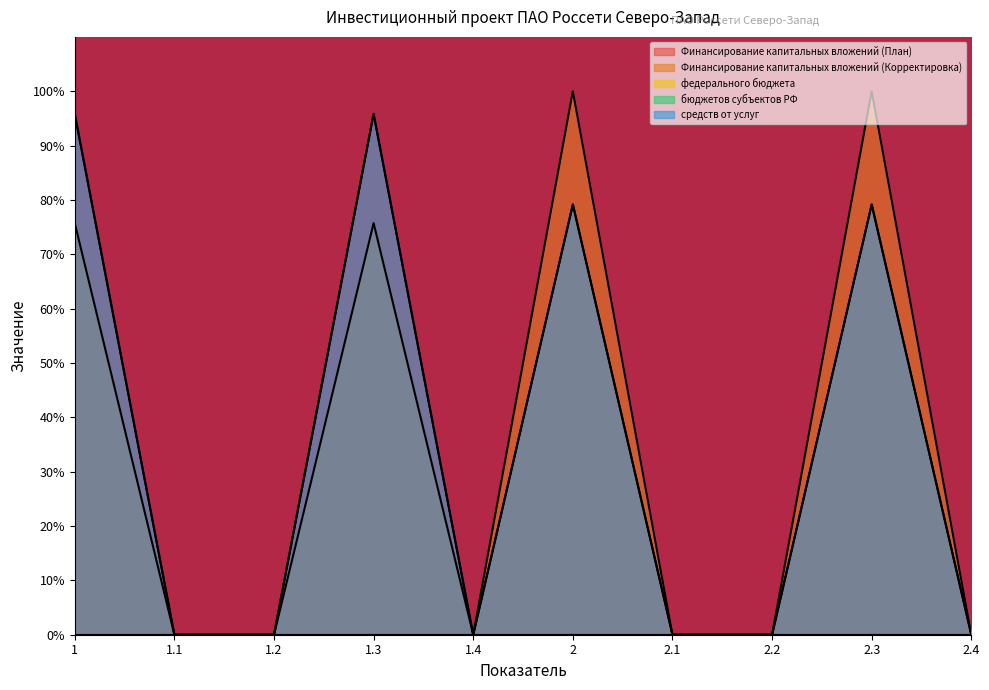

How many values in средств от услуг are above zero?

4